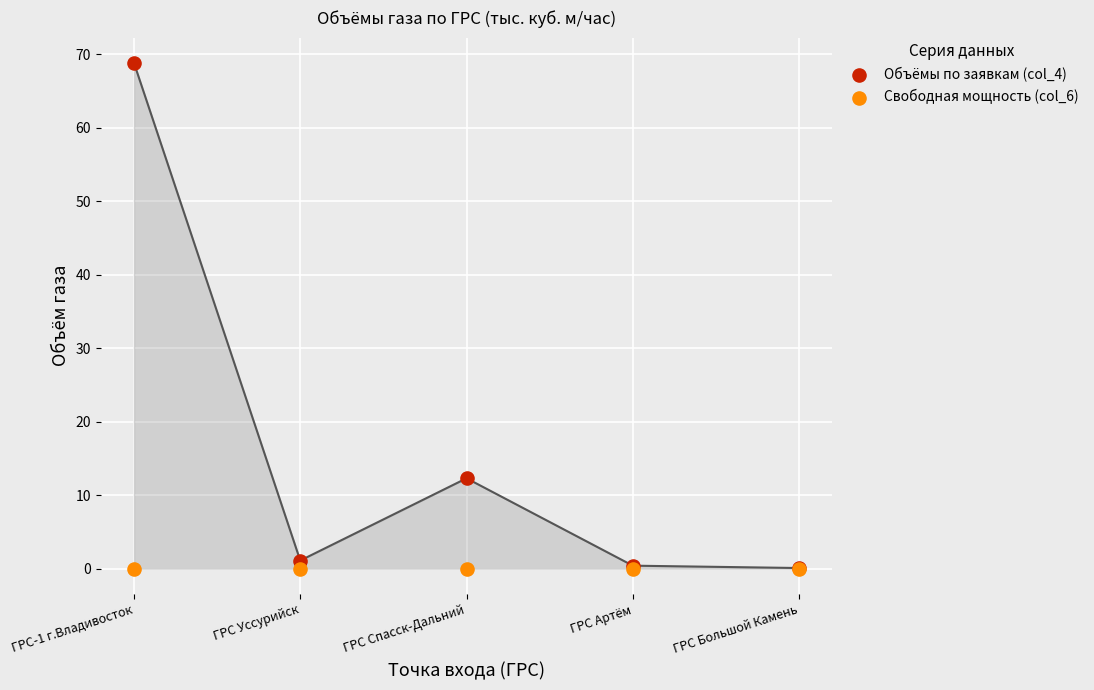

Across all series, what Y value is closest to 34?

12.3